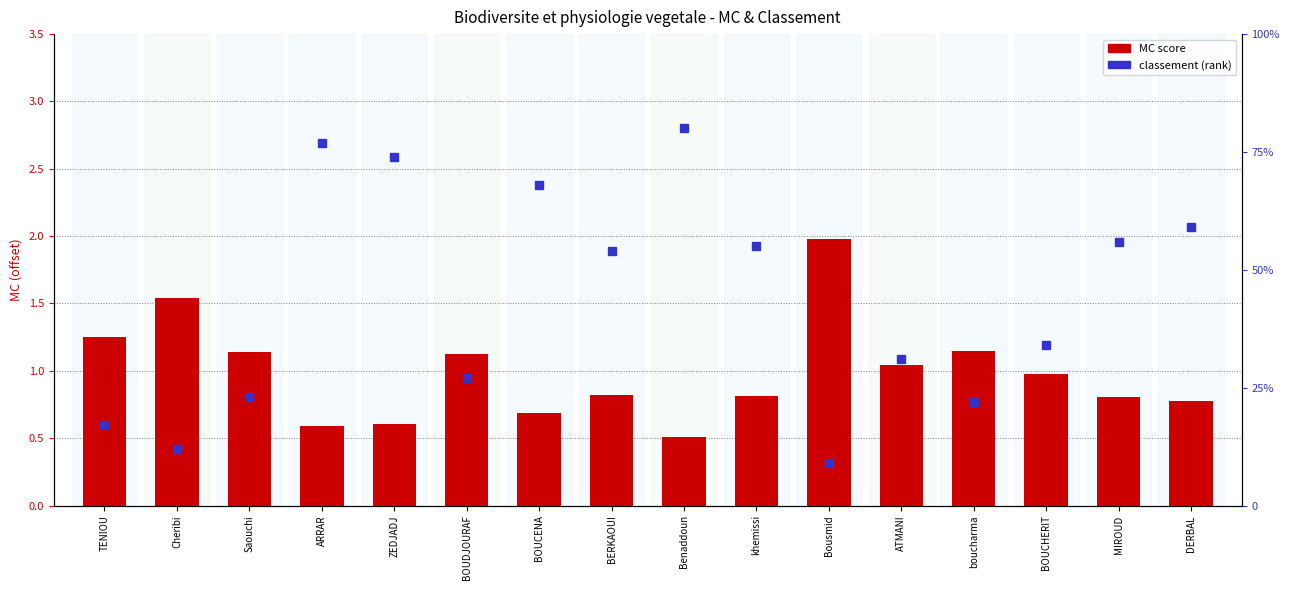

Is it true that MC (shifted) equals 0.6 at ZEDJADJ?

True